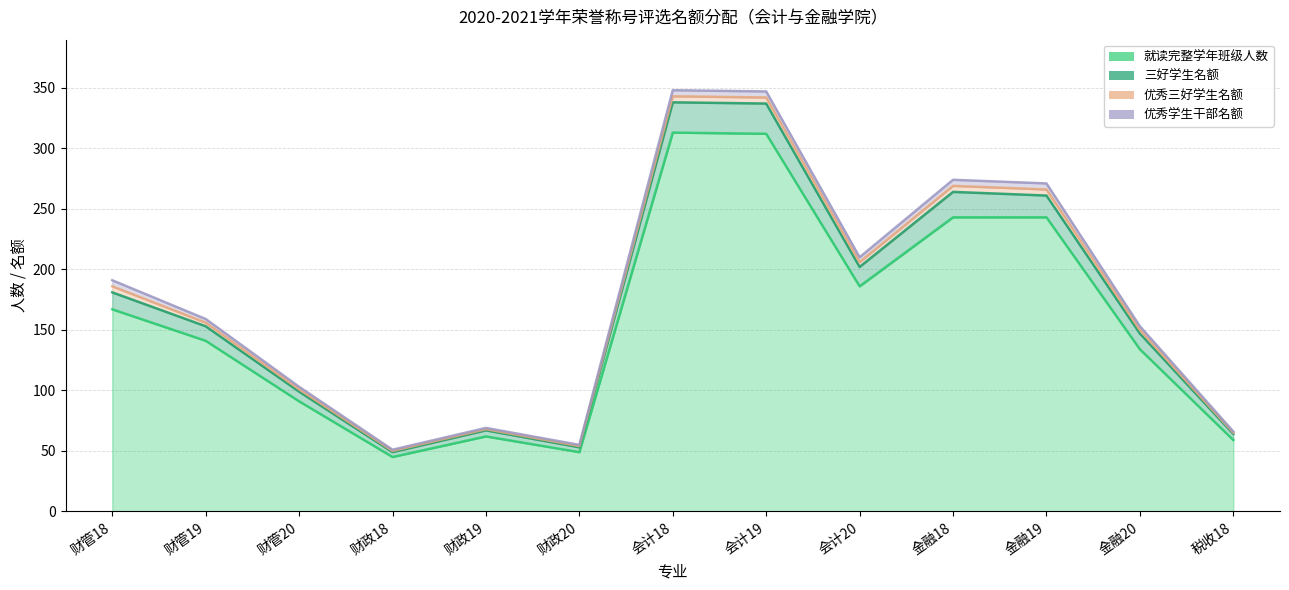

How many data points in 三好学生名额 are above 159?

6